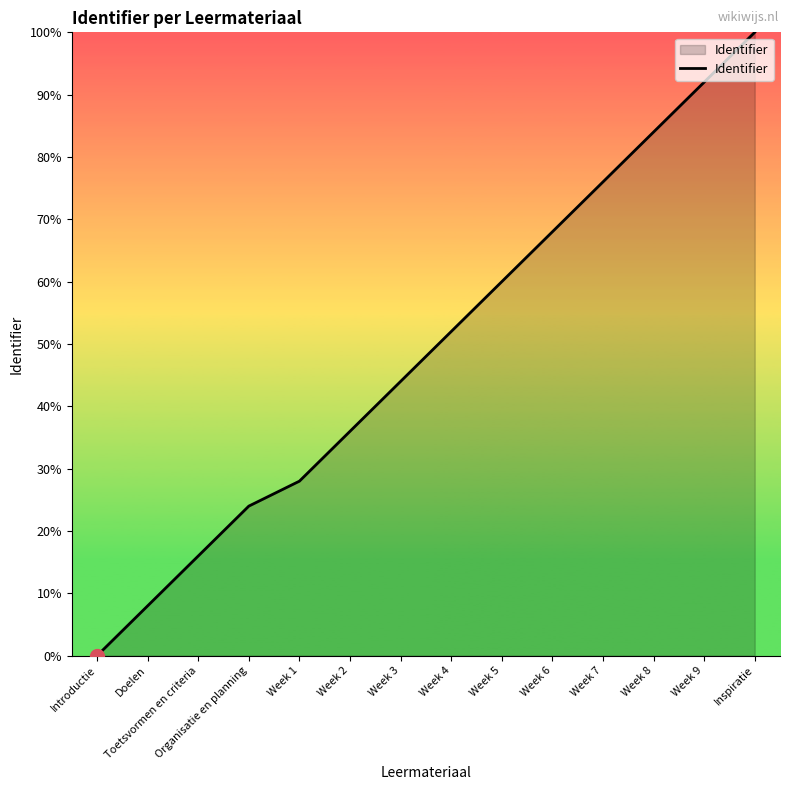

Which label corresponds to the smallest value in the chart?

Introductie